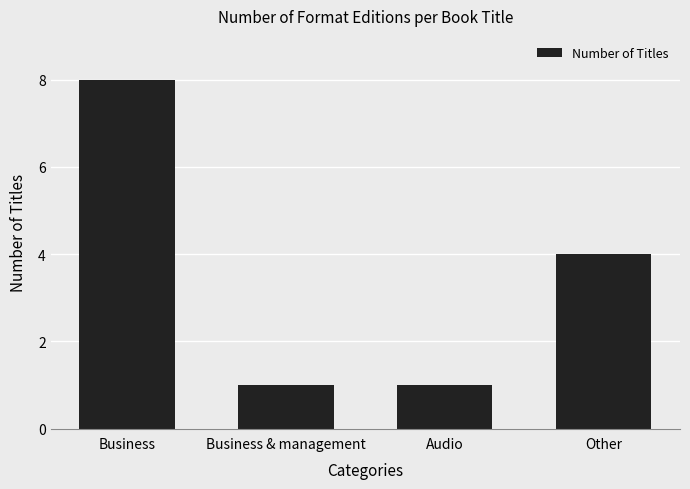

What is the label of the 3rd bar from the left?

Audio